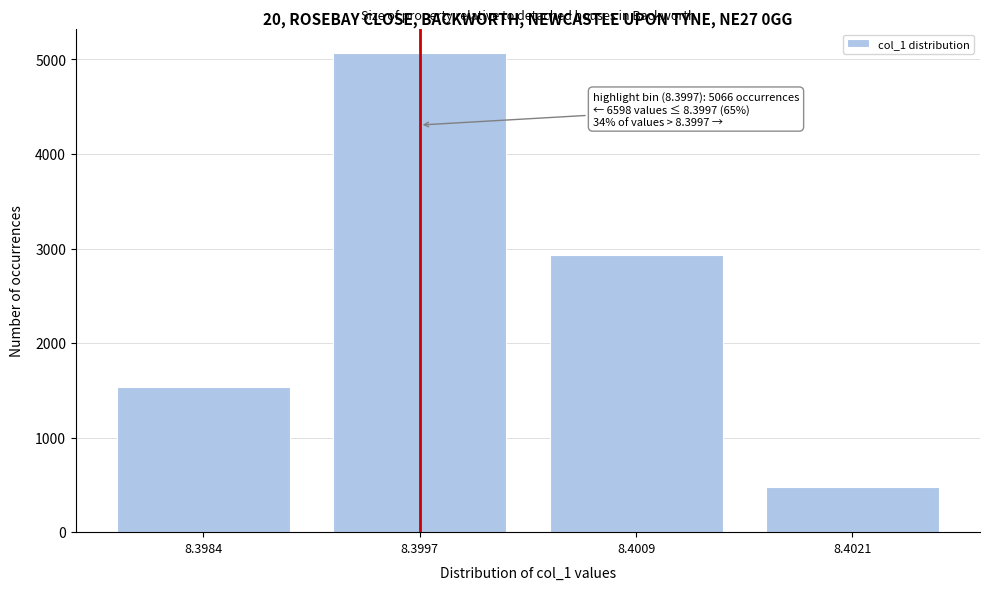

Reading left to right, list all the values displayed in this chart.

1532	5066	2927	475